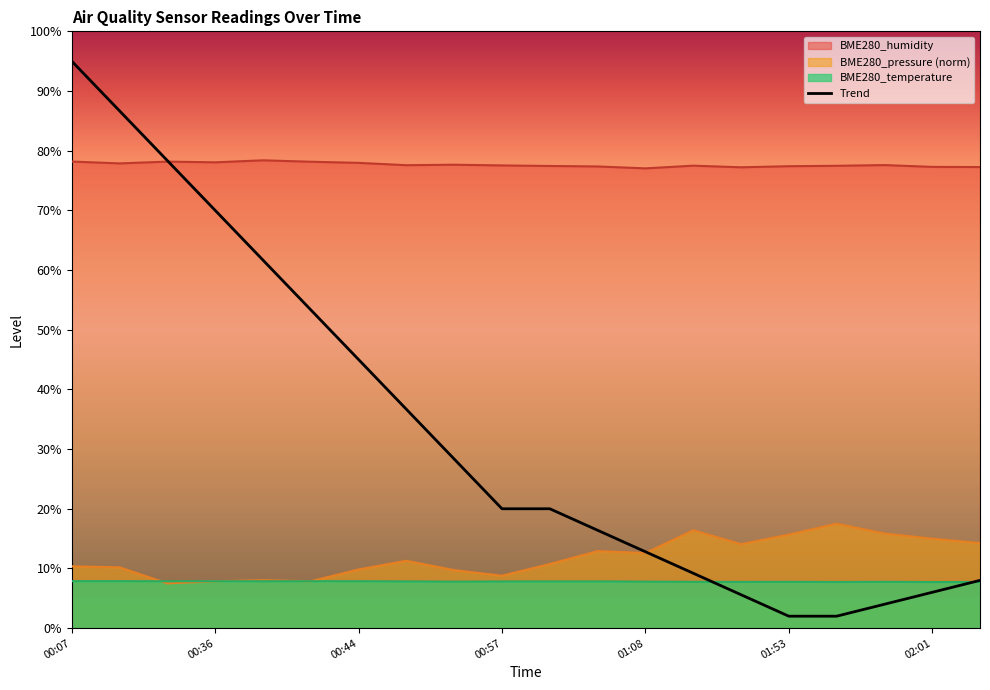

True or false: BME280_pressure (norm) has a value of 9.8 at 00:44.

True